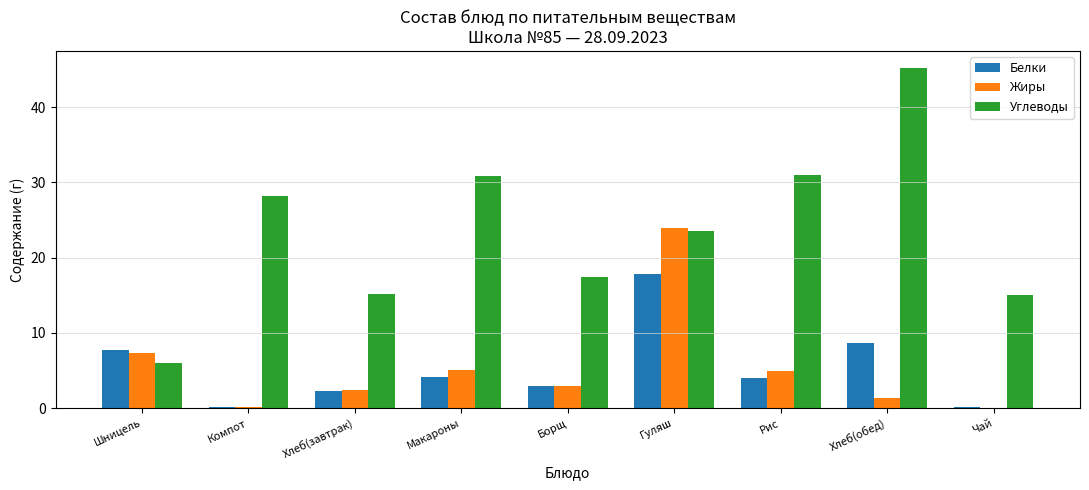

What is the sum of all Жиры values?

48.4